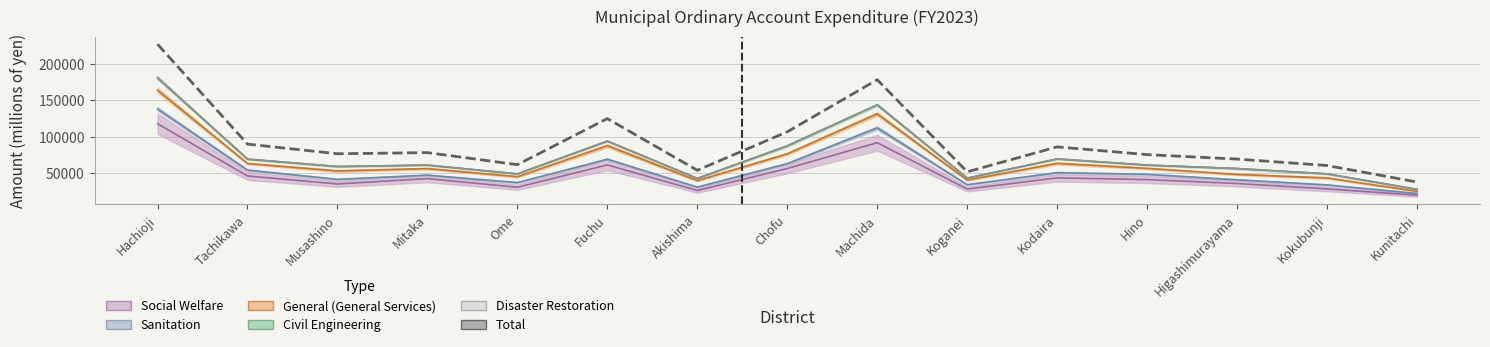

How many points are lower than both their immediate neighbors (excluding endpoints)?

4